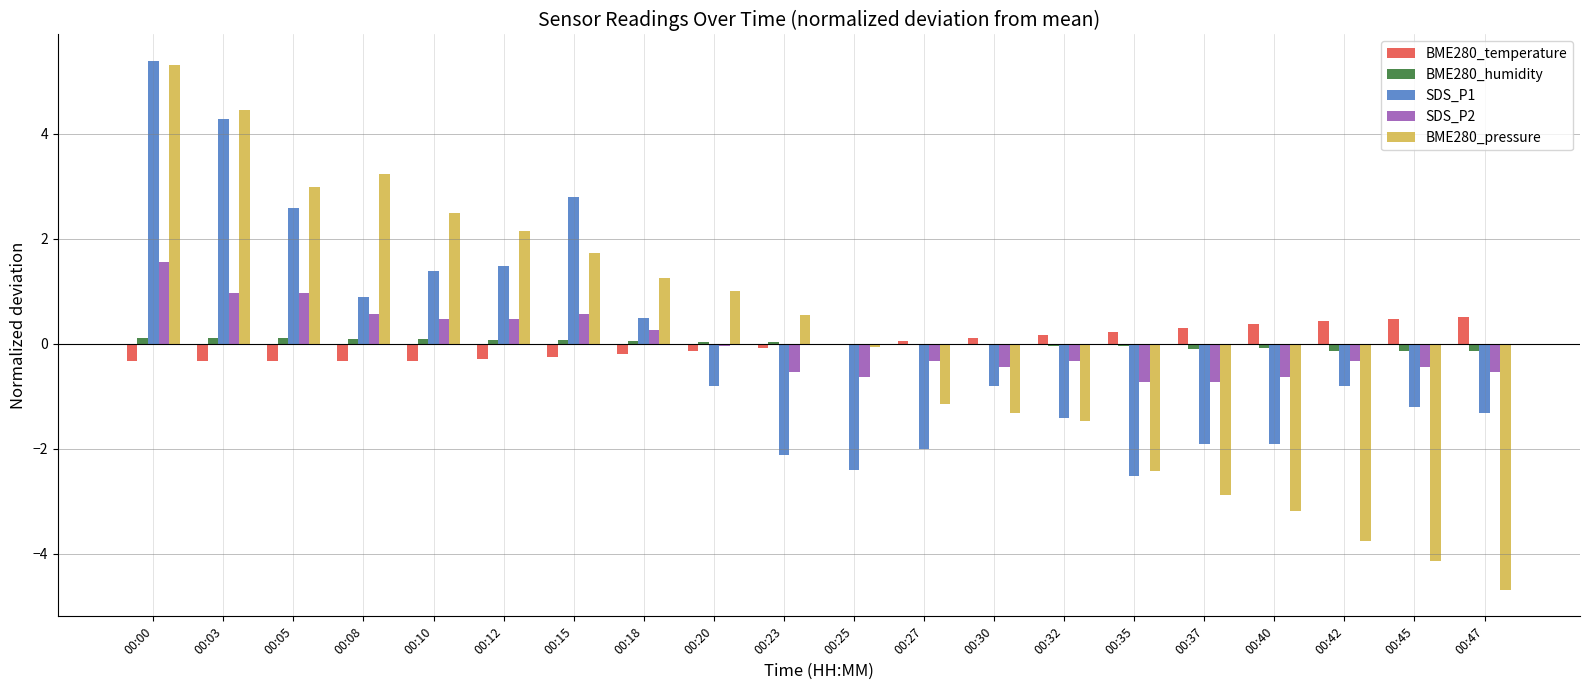

Read the BME280_pressure value at 00:15.

1.7